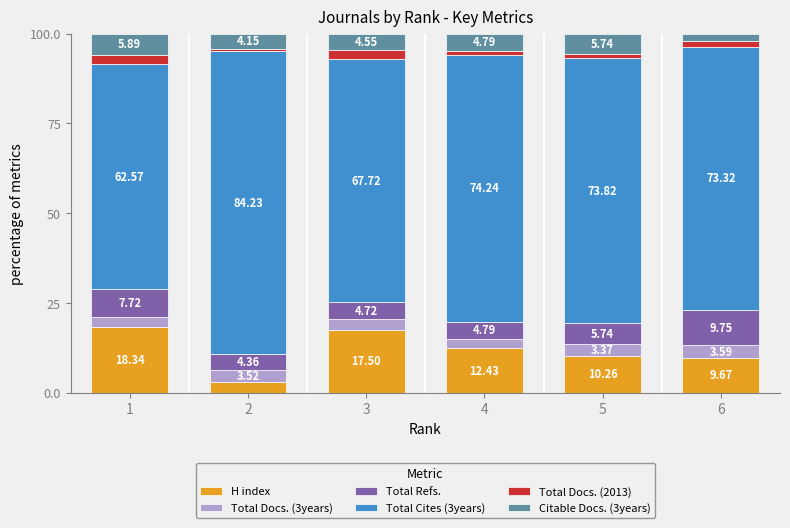

What is the total value across all series at 4?

100.0